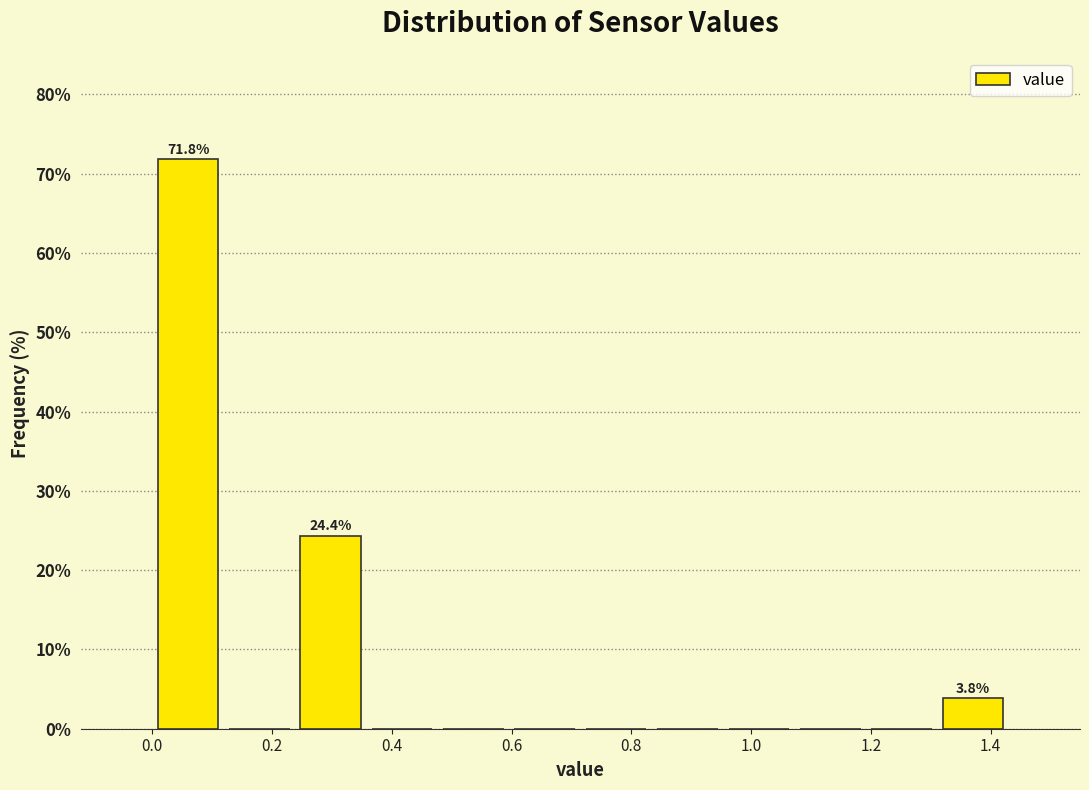

Which range on the x-axis has the tallest bar?

0.00 to 0.12